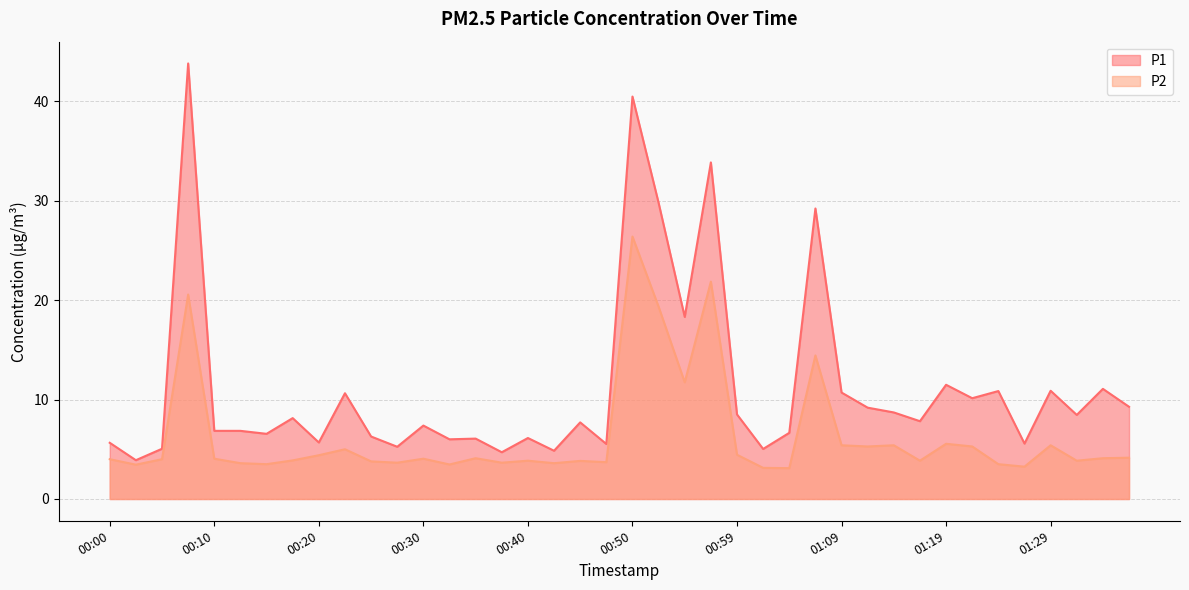

How many lines are shown in the chart?

2